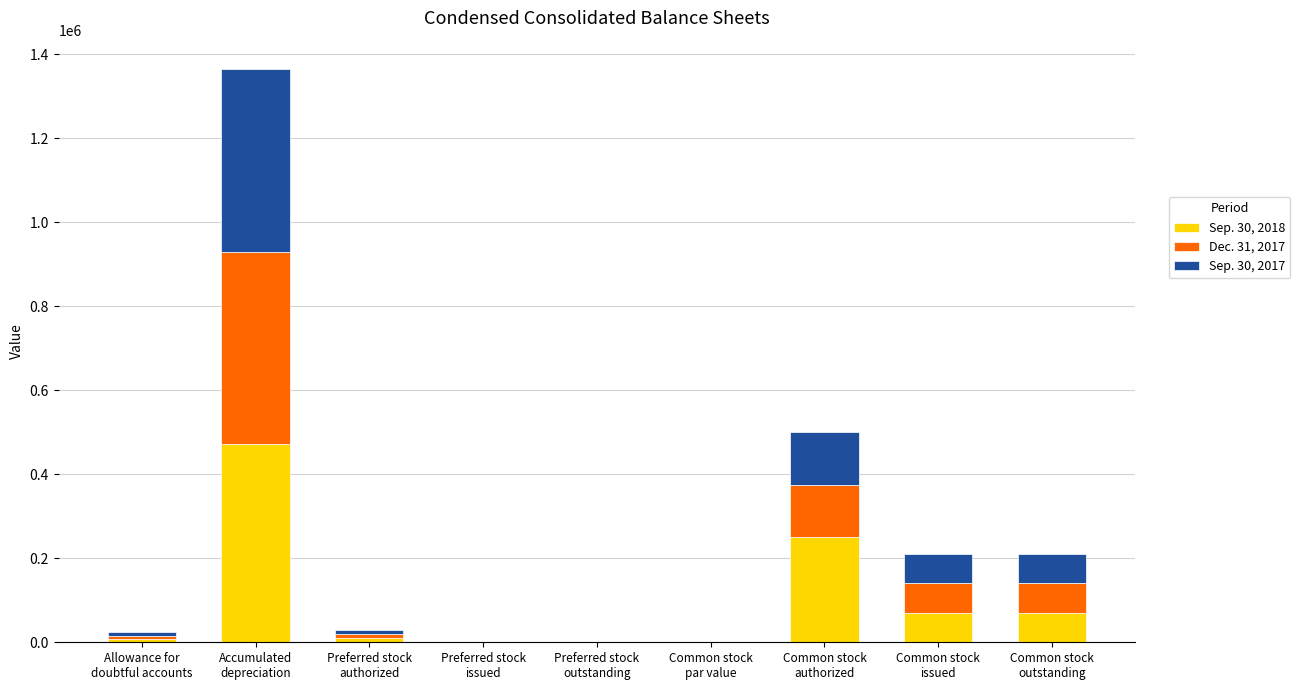

Are the bars horizontal?

No